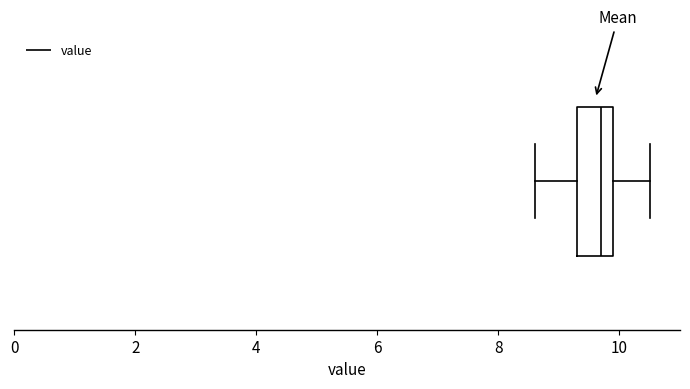

Read this box plot against the x-axis: the position of the median line, the range covered by the box, and the ends of both whiskers. The values are not printed on the chart, so give them approximately, as read against the axis.

median 9.8, box 9.4 to 10.0, whiskers 8.6 to 10.6